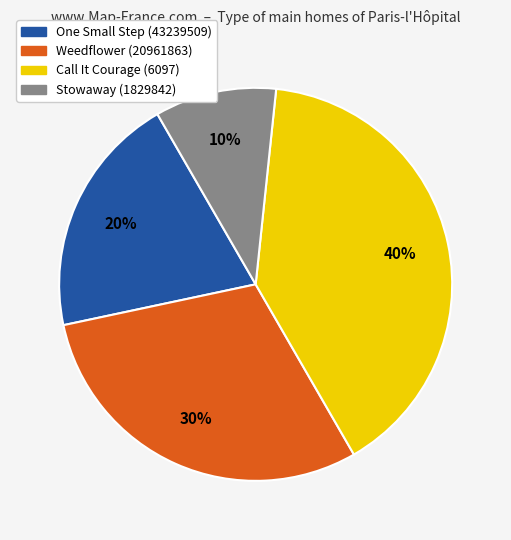

Do Weedflower (20961863) and Call It Courage (6097) together represent more than half of the pie?

Yes